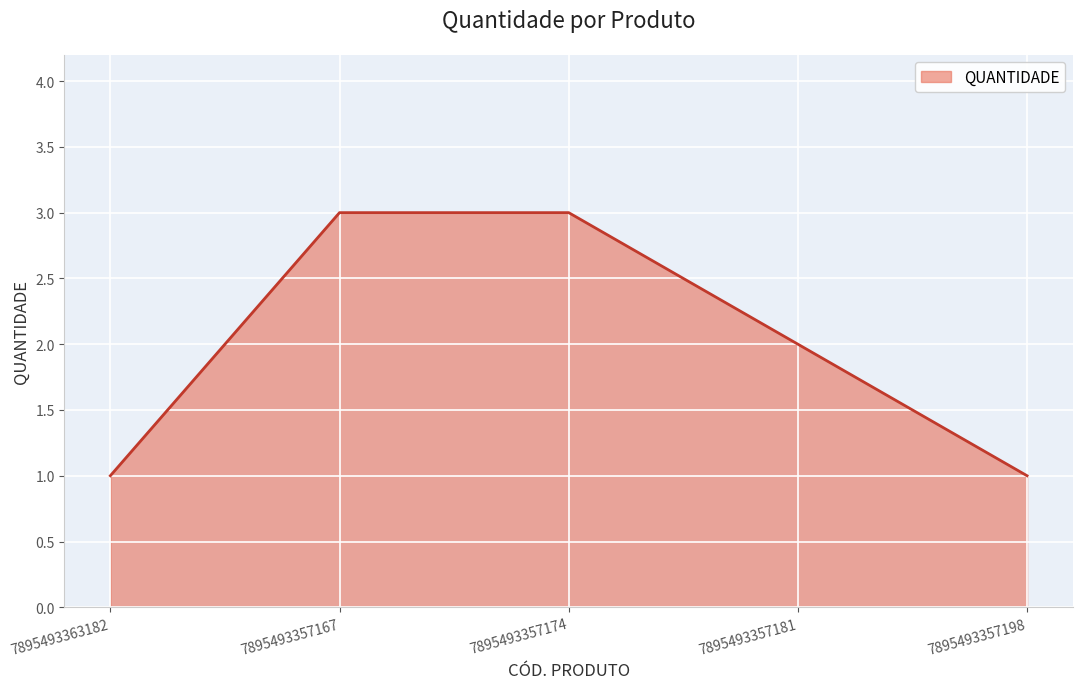

What is the maximum value shown in the chart?

3